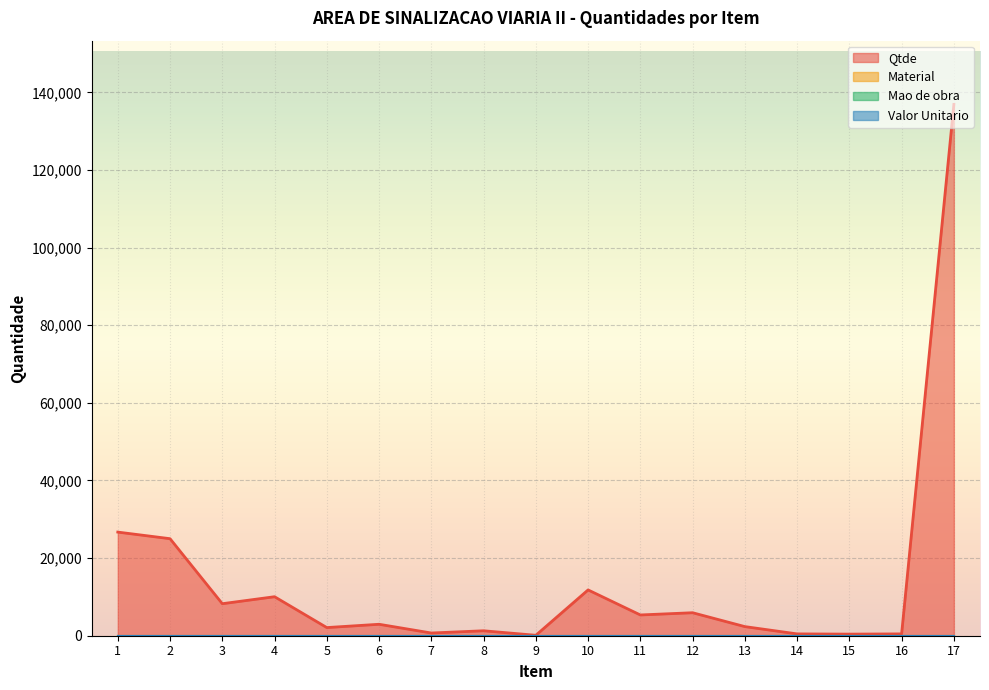

At which label is Mao de obra closest to 0?

1